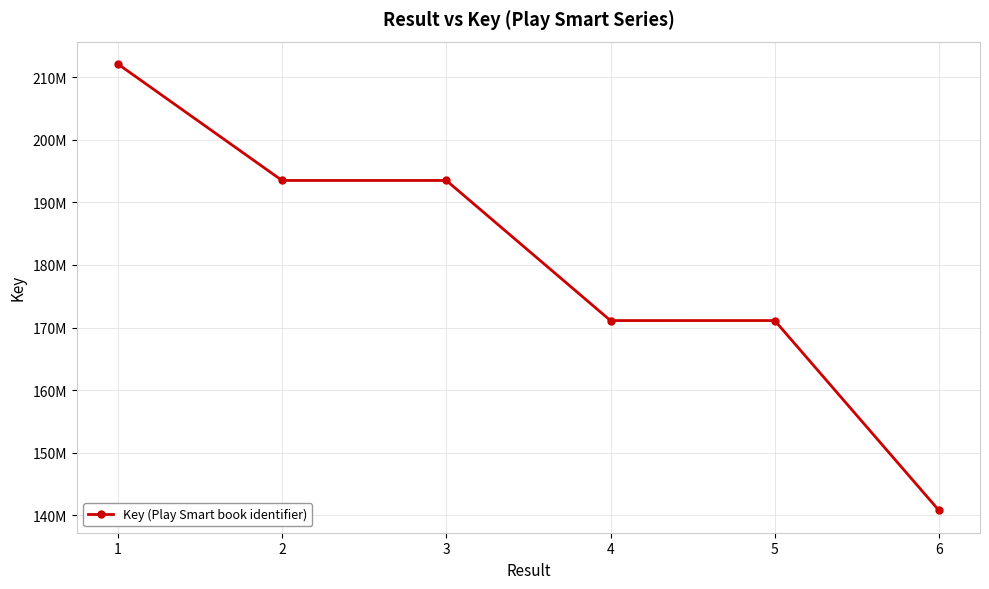

What is the minimum value shown in the chart?

140791348